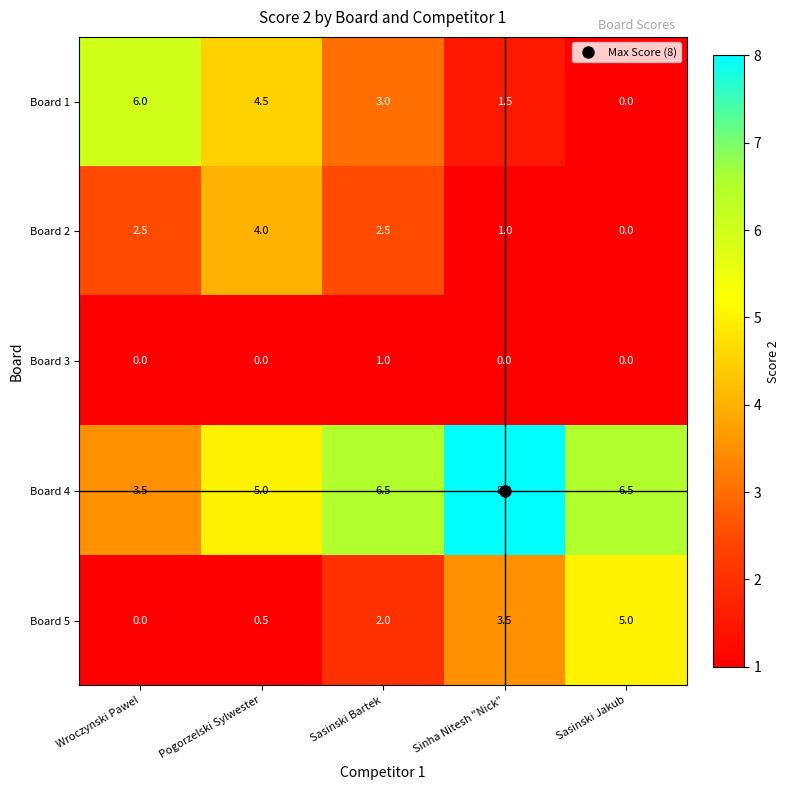

Which series has the largest range (max minus min)?

Board 1